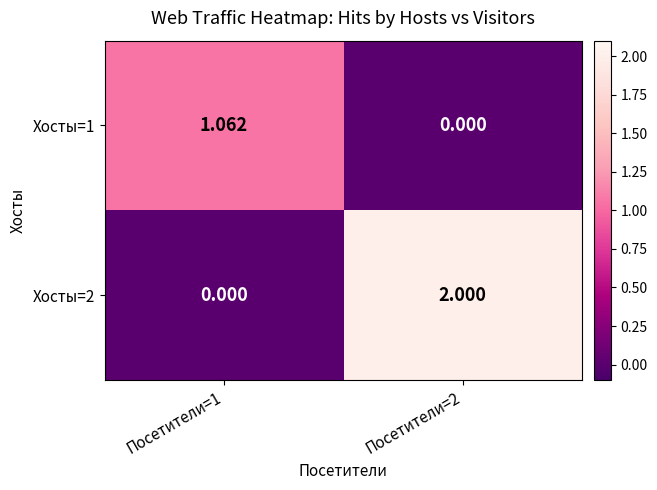

Is the value of Хосты=2 at Посетители=1 greater than the value of Хосты=1 at Посетители=1?

No